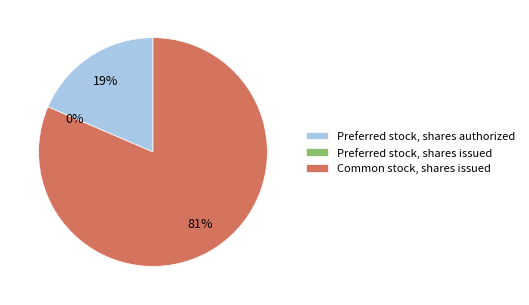

To the nearest percent, what is the average slice percentage?

33%